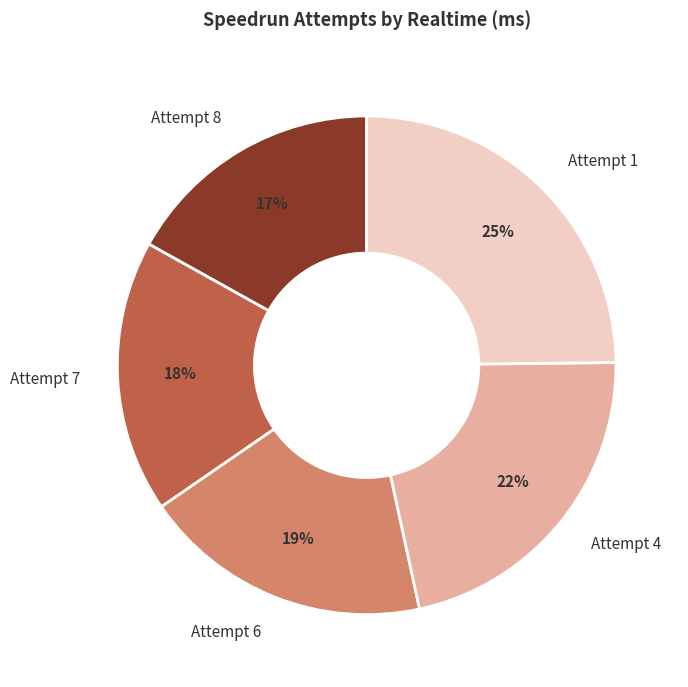

To the nearest percent, what portion does Attempt 4 represent?

22%